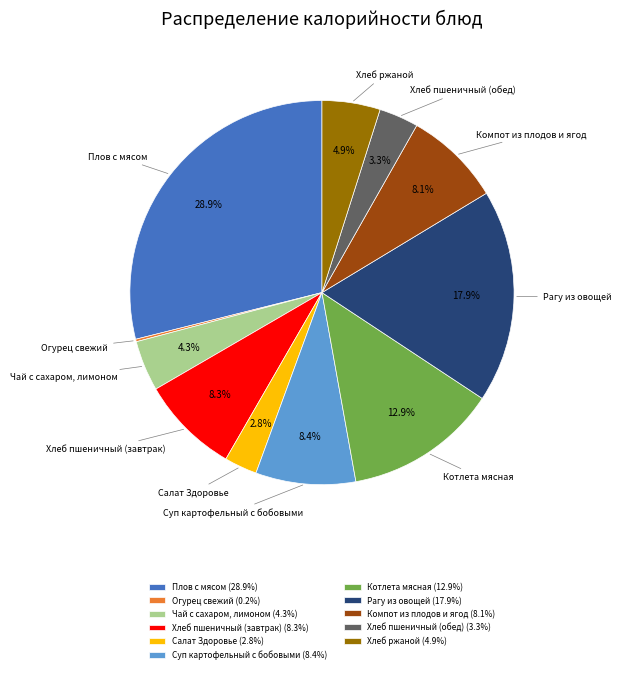

What is the largest slice in the pie chart?

Плов с мясом